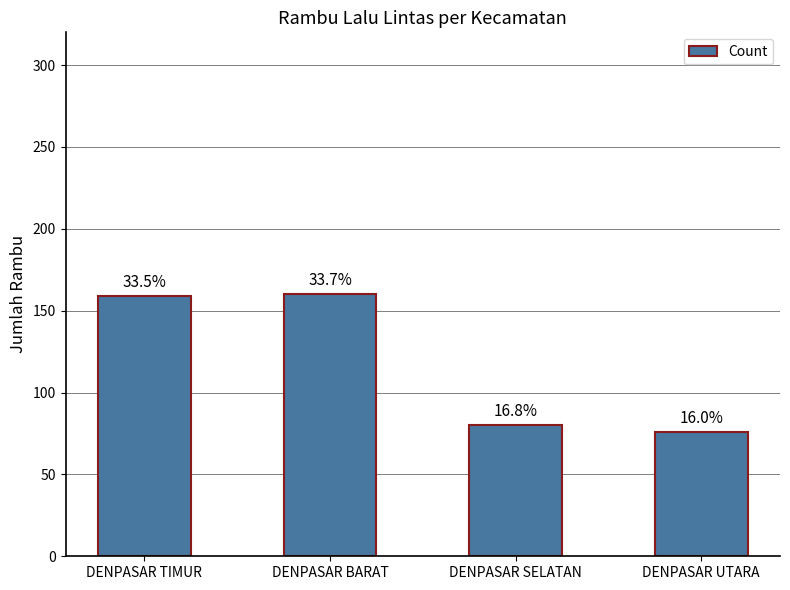

How many bars are there in total?

4